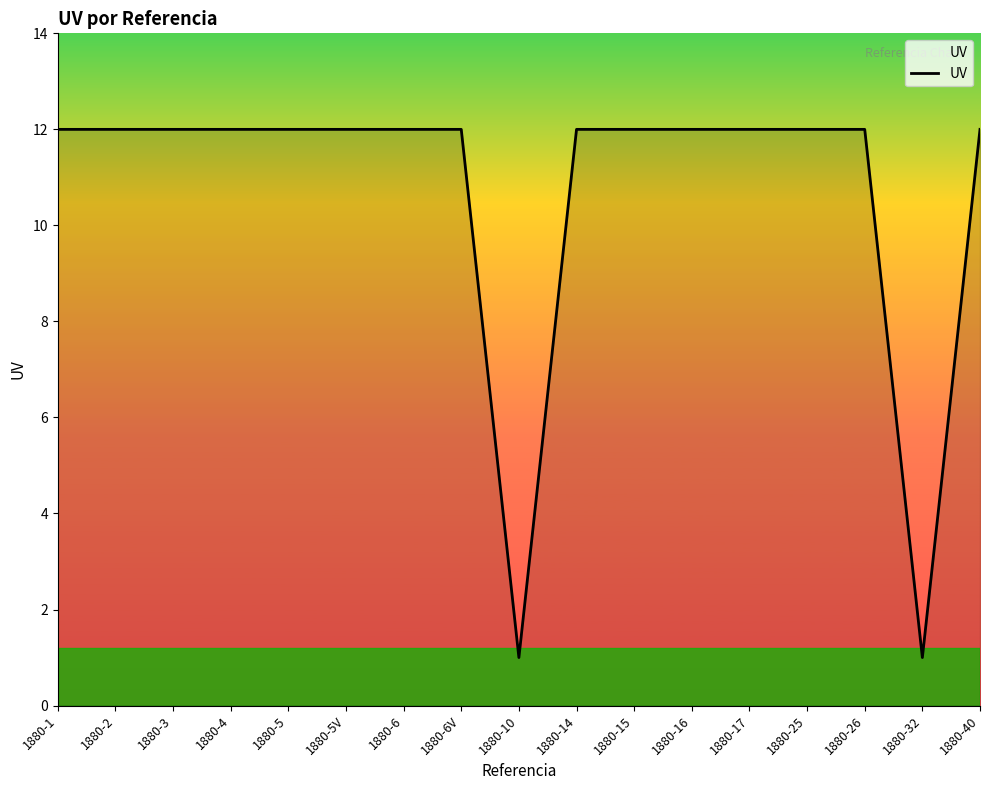

What is the ratio of the value at 1880-40 to the value at 1880-10?

12.0